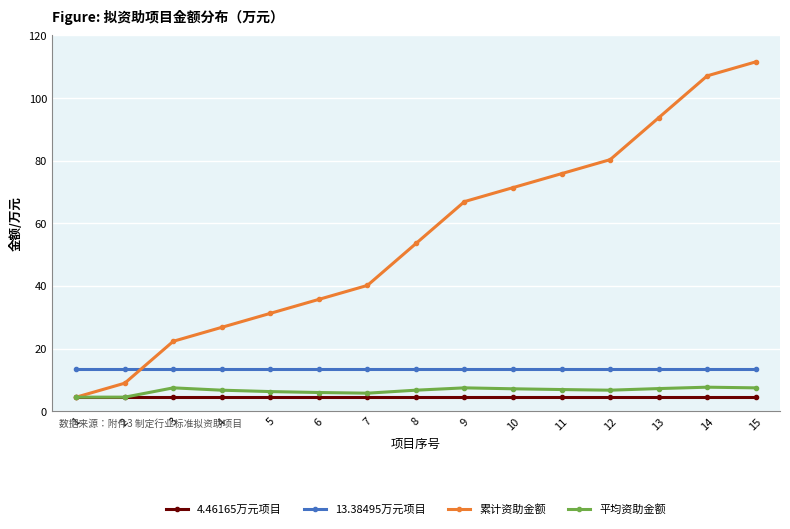

Is it true that 4.46165万元项目 equals 4.5 at 8?

True